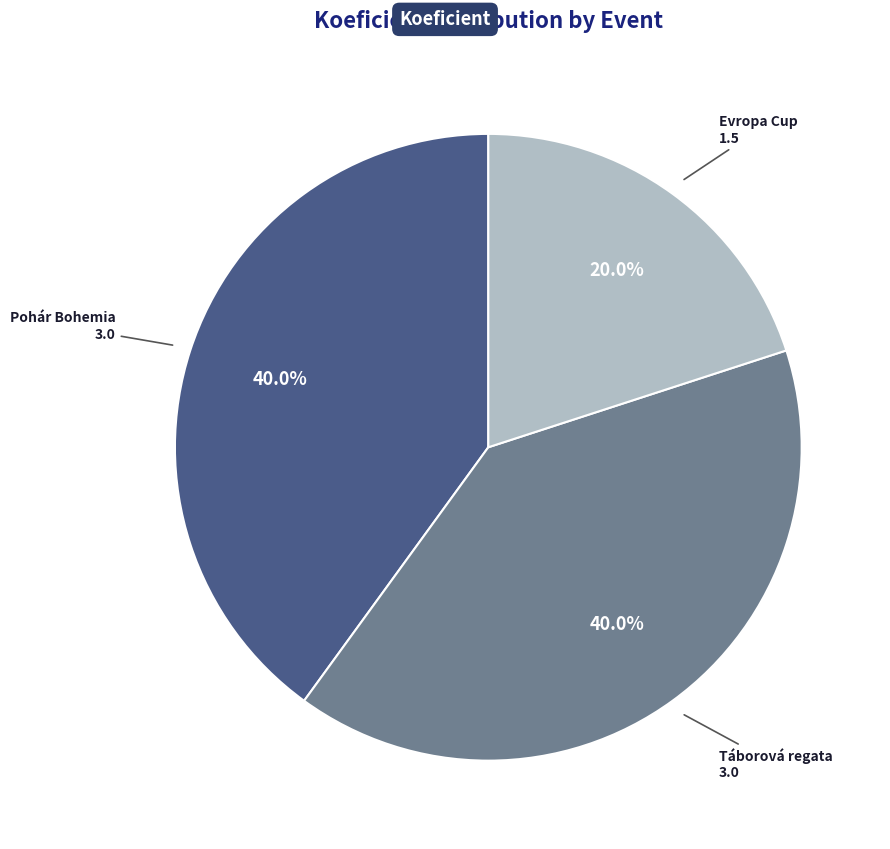

How many slices are in this pie chart?

3